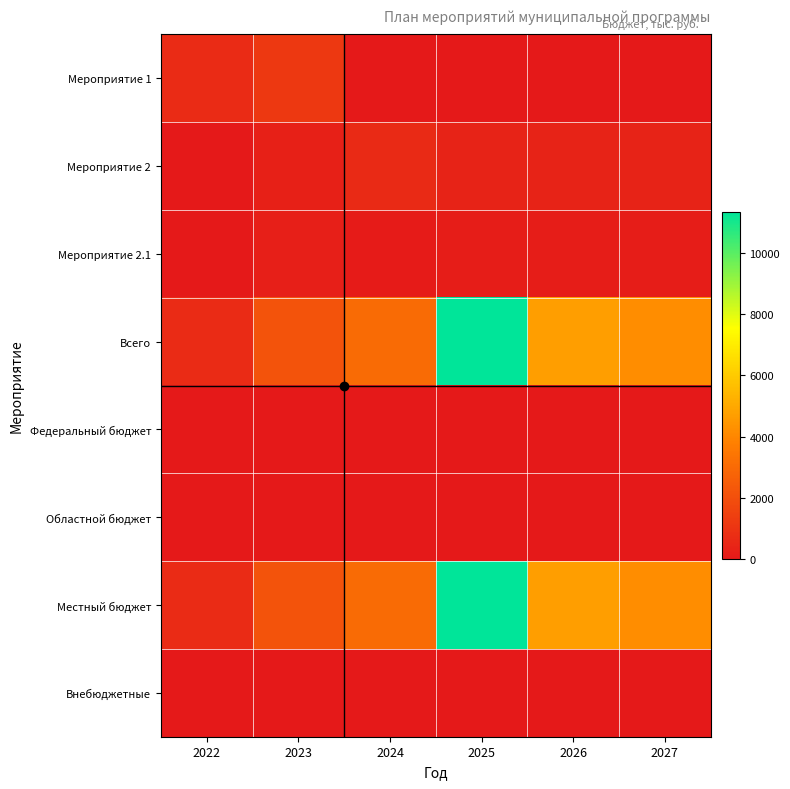

Reading right to left, extract all data points from this chart.

Мероприятие 1: 2027=0.0	2026=0.0	2025=0.0	2024=0.0	2023=1164.8	2022=696.0
Мероприятие 2: 2027=358.5	2026=358.5	2025=371.5	2024=634.8	2023=270.0	2022=0.0
Мероприятие 2.1: 2027=150.0	2026=150.0	2025=154.0	2024=126.0	2023=253.0	2022=0.0
Всего: 2027=4168.4	2026=4706.0	2025=11339.6	2024=3029.4	2023=2139.4	2022=696.0
Федеральный бюджет: 2027=0.0	2026=0.0	2025=0.0	2024=0.0	2023=0.0	2022=0.0
Областной бюджет: 2027=0.0	2026=0.0	2025=0.0	2024=0.0	2023=0.0	2022=0.0
Местный бюджет: 2027=4168.4	2026=4706.0	2025=11339.6	2024=3029.4	2023=2139.4	2022=696.0
Внебюджетные: 2027=0.0	2026=0.0	2025=0.0	2024=0.0	2023=0.0	2022=0.0